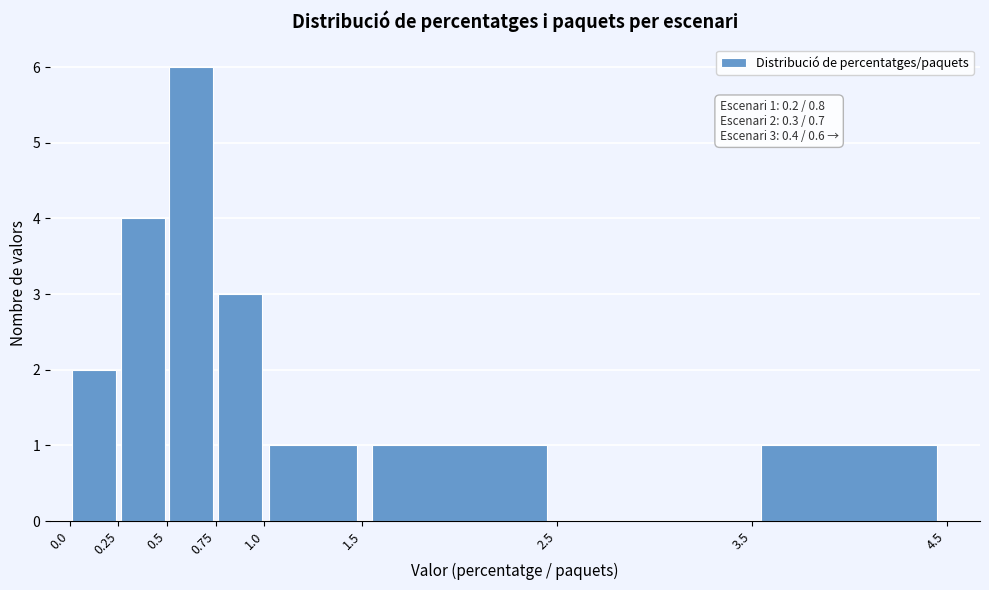

Which range on the x-axis has the tallest bar?

0.5 to 0.75